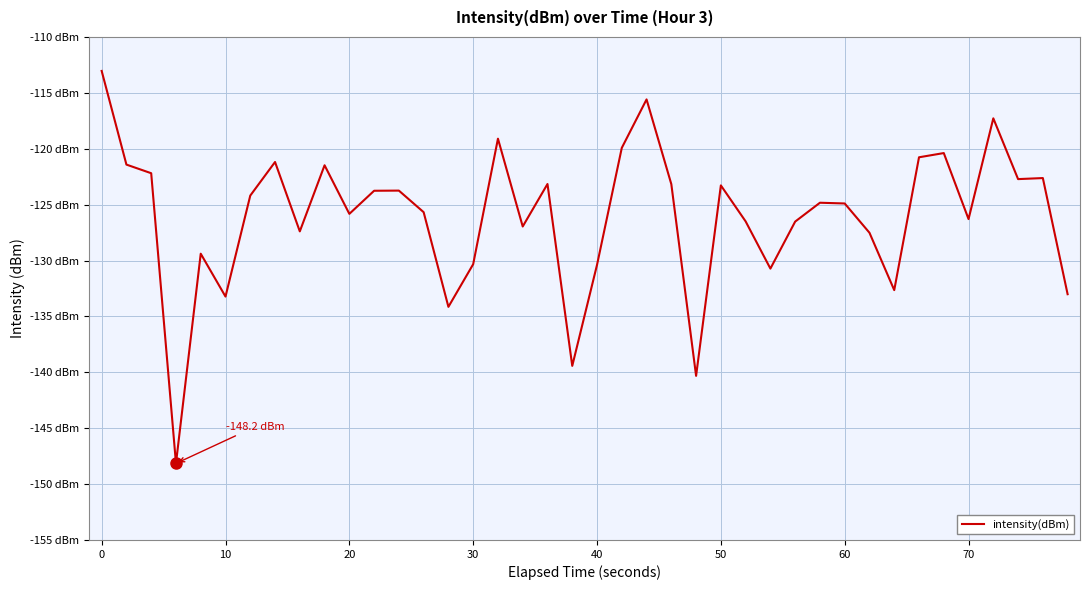

Does the chart have visible grid lines?

Yes